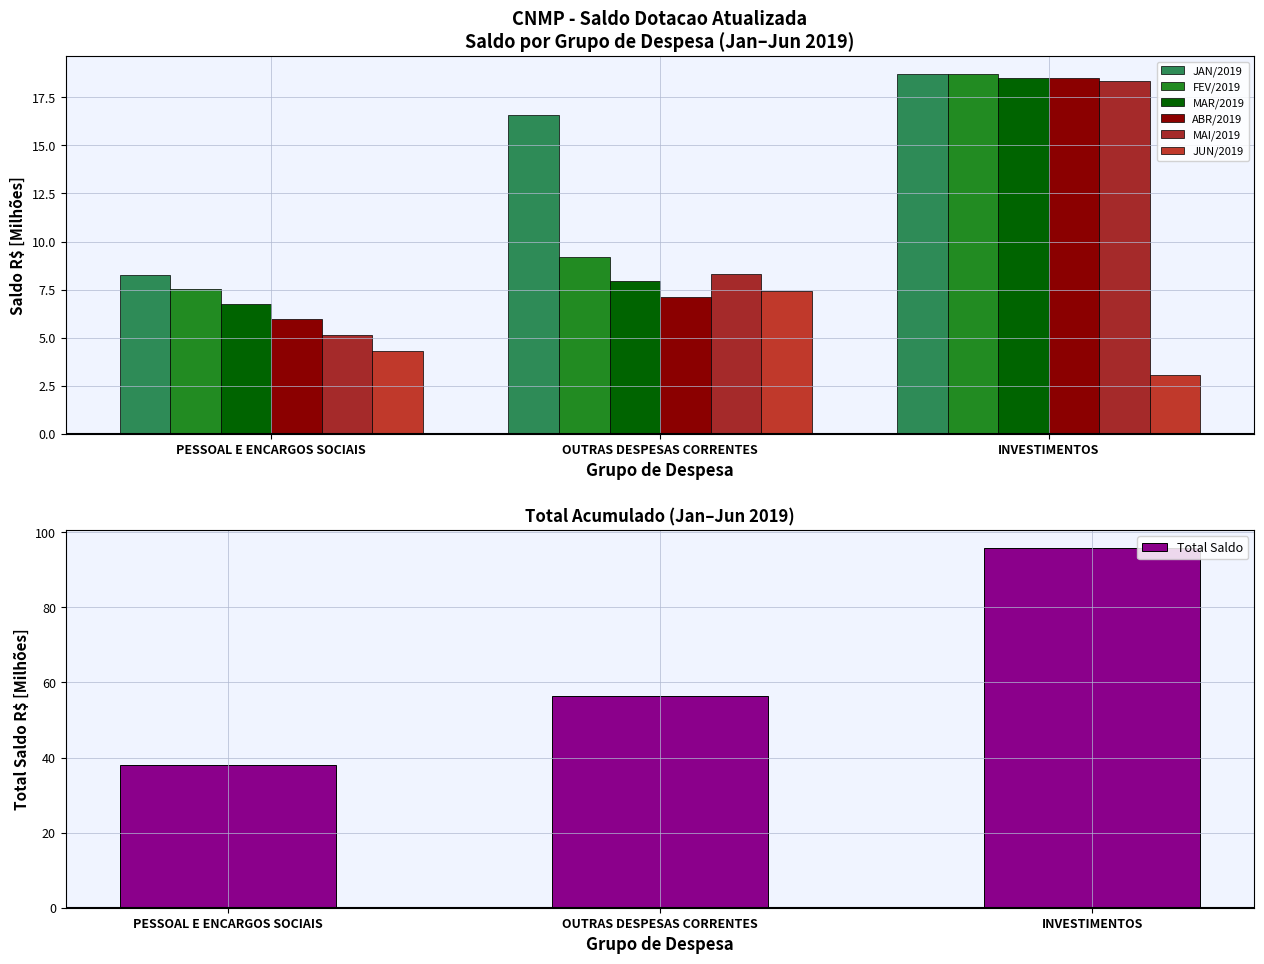

What is the value of the JAN/2019 bar at the 1st from the left?

8.3